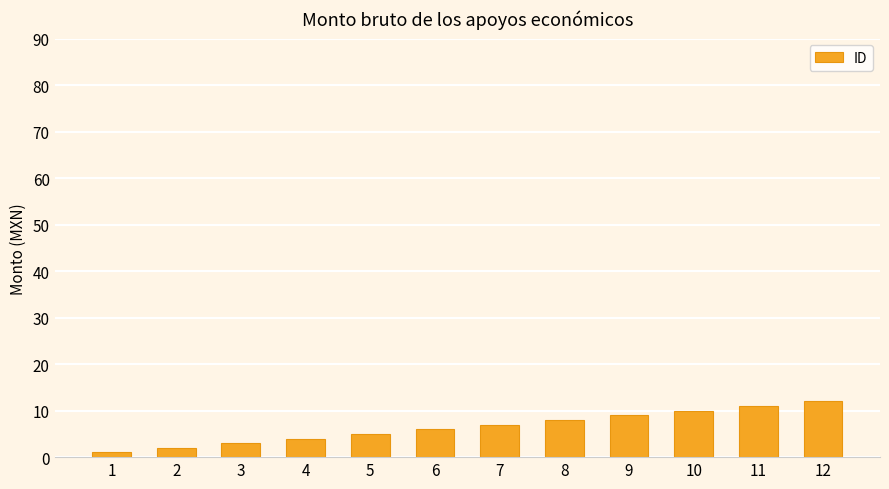

The chart shows a value of 1 at 1. True or false?

True